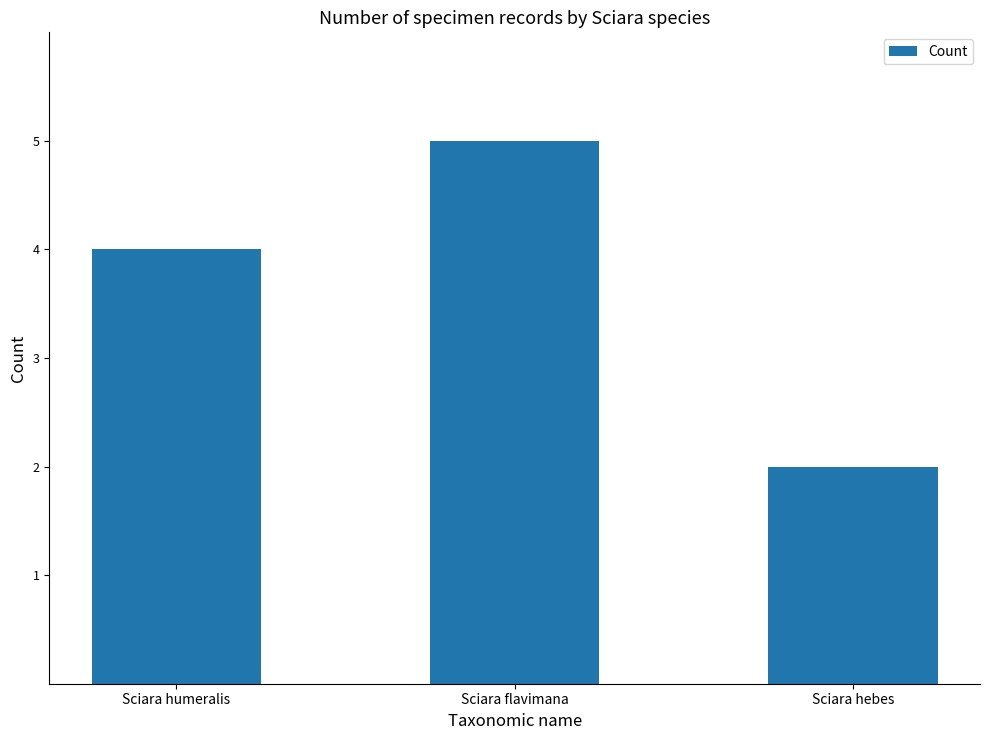

What is the difference between the maximum and second lowest values?

1